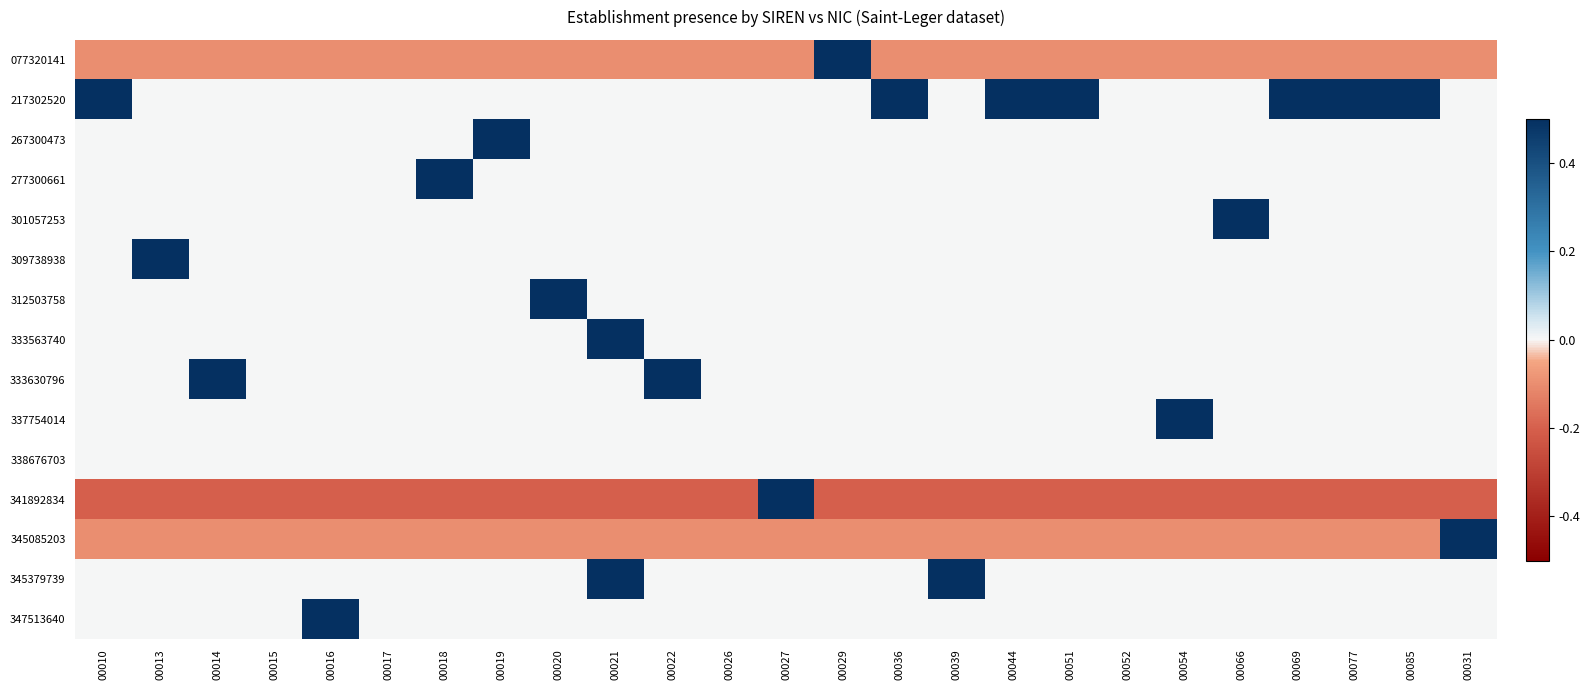

What is the greatest value displayed?

0.5